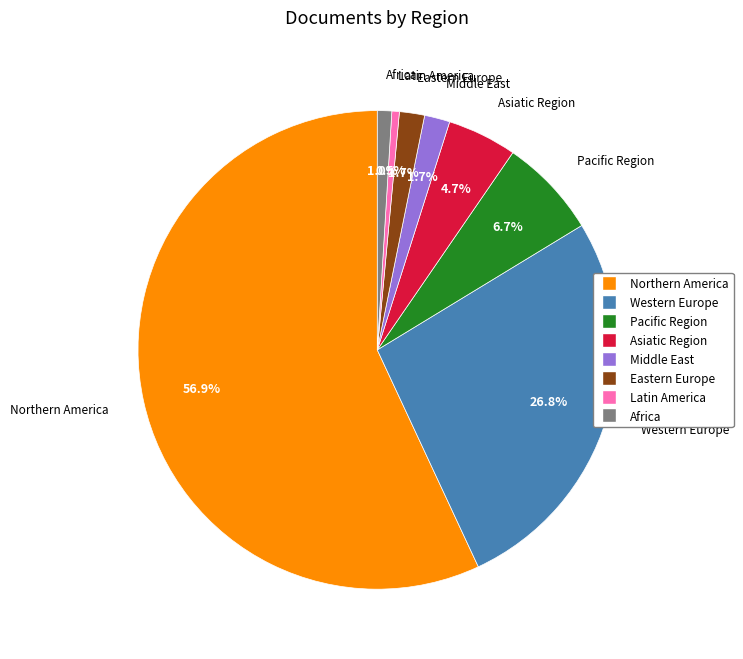

The Eastern Europe slice represents 13% of the pie. True or false?

False